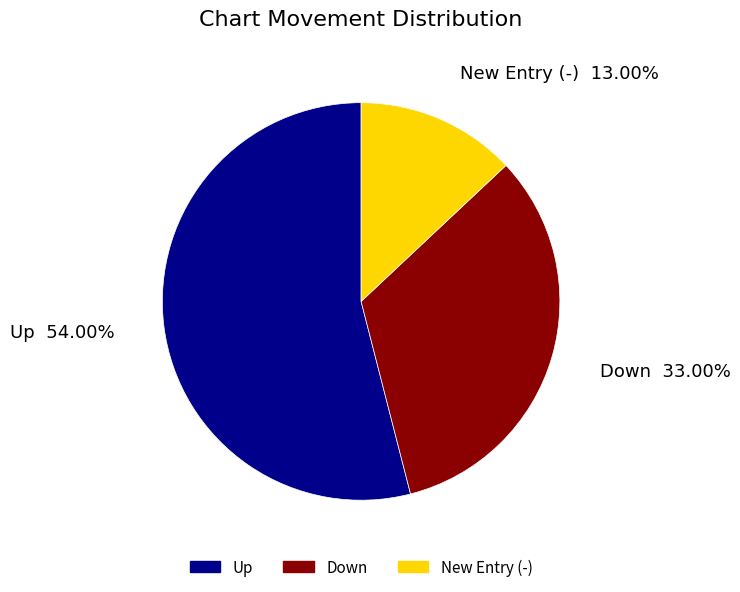

Does any single category account for the majority?

Yes